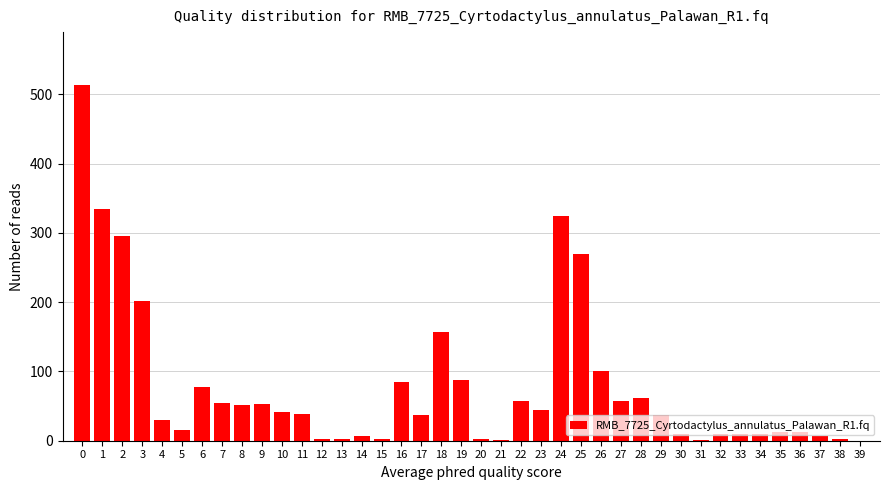

At which label is the value closest to 256?

25